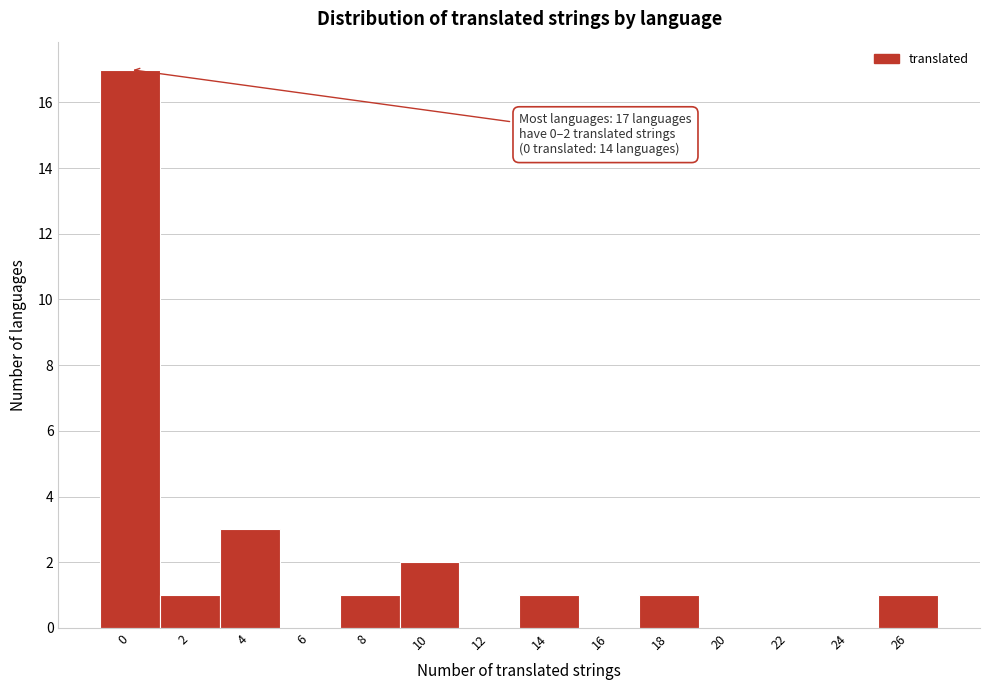

Reading left to right, transcribe all the data shown in this chart.

0=17	2=1	4=3	6=0	8=1	10=2	12=0	14=1	16=0	18=1	20=0	22=0	24=0	26=1